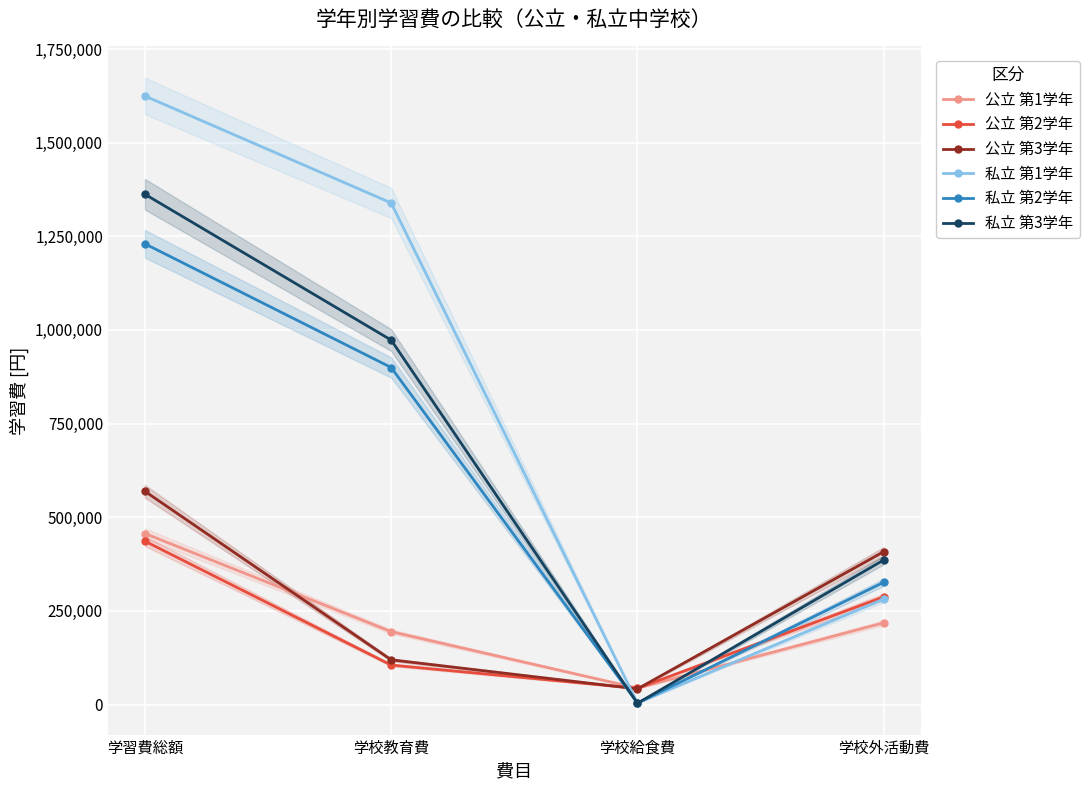

What is the label of the 1st point from the right?

学校外活動費